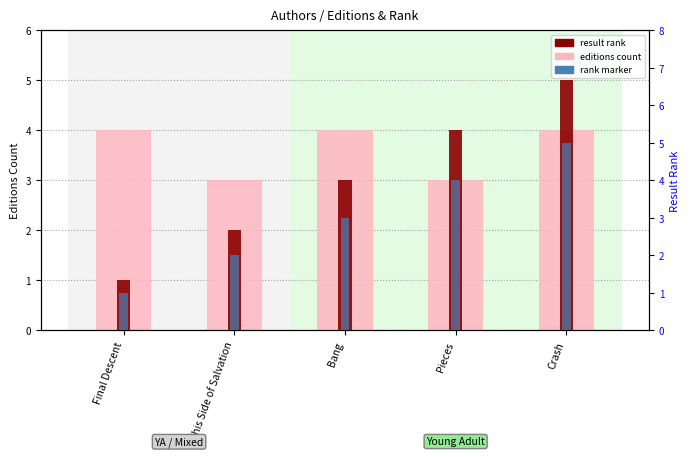

Where is result rank nearest to the value 3?

Bang